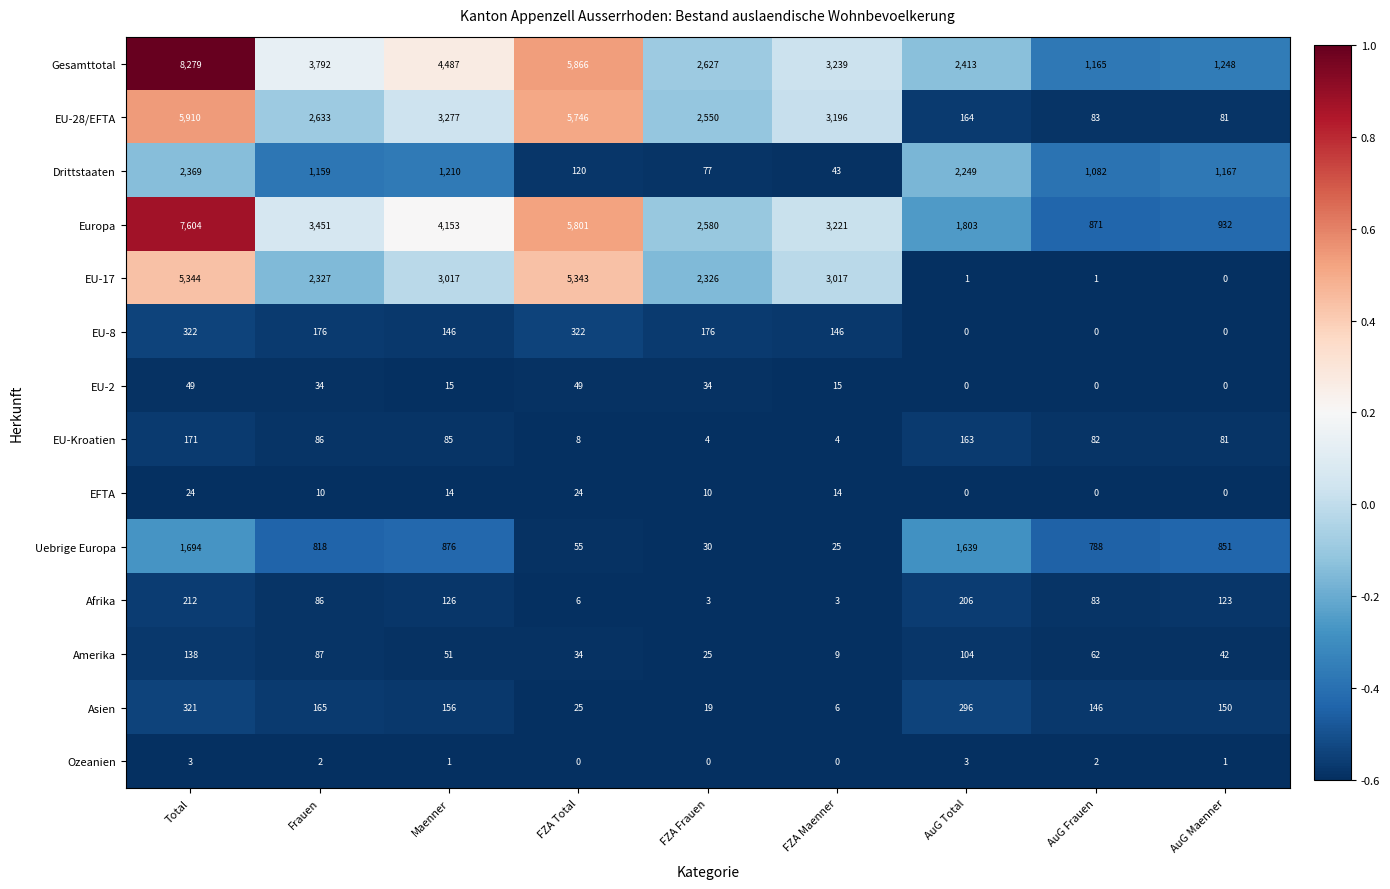

At which category is the sum across all series the highest?

Total